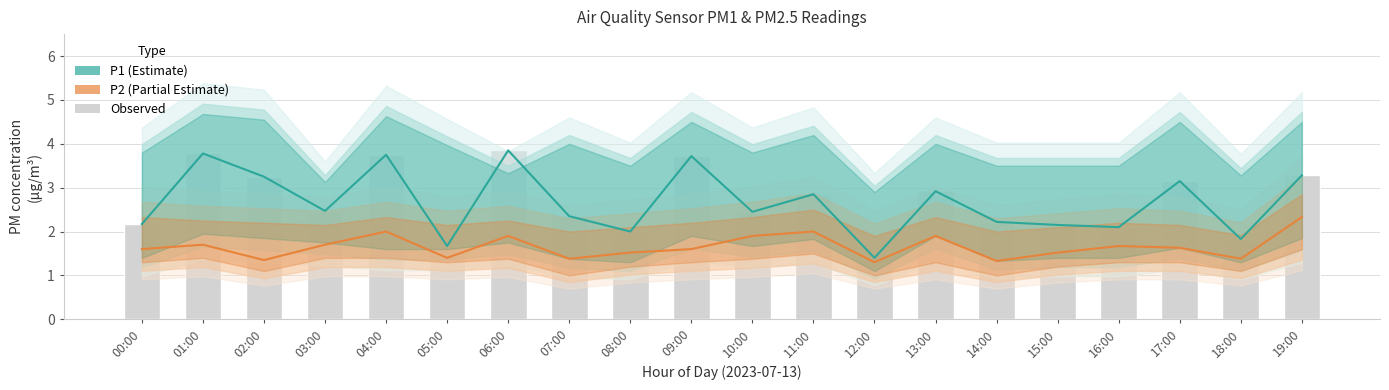

What is the label of the 2nd bar from the left?

01:00